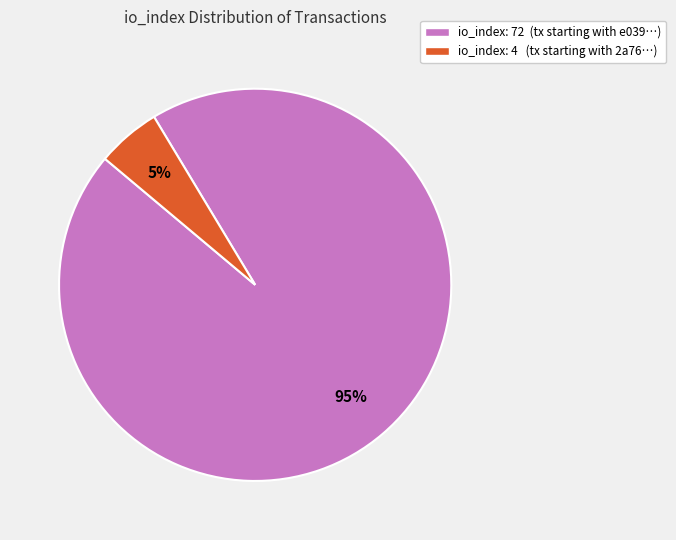

How many slices are in this pie chart?

2